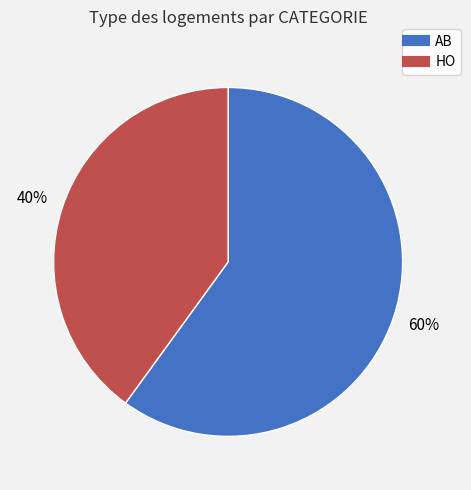

How many slices are in this pie chart?

2